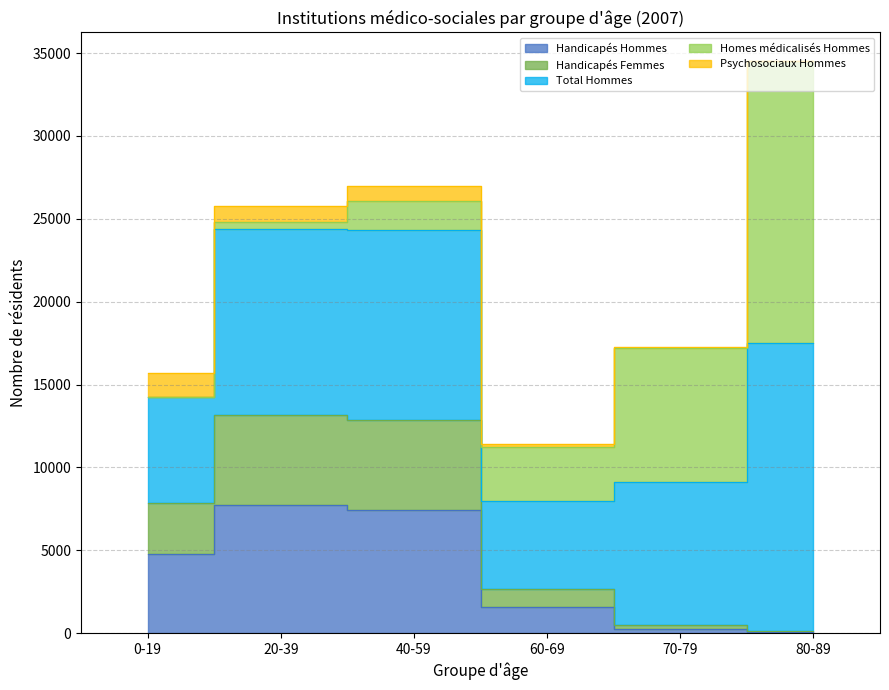

True or false: Total Hommes and Handicapés Femmes intersect in this chart.

False